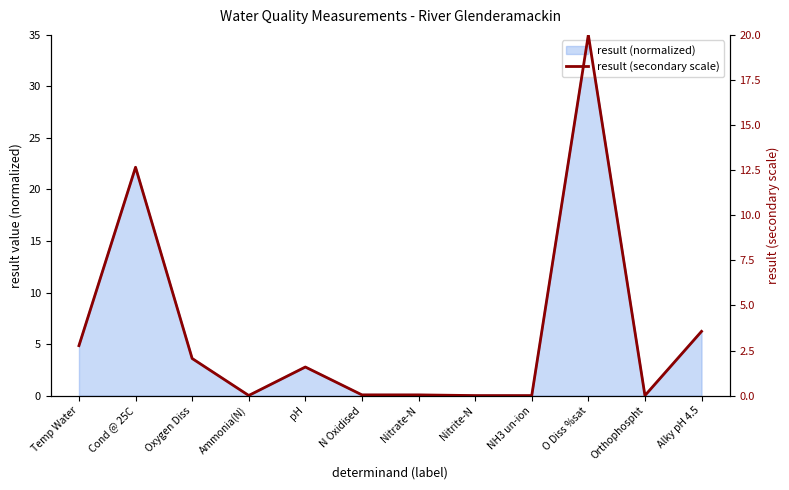

Count the number of data series in this chart.

1